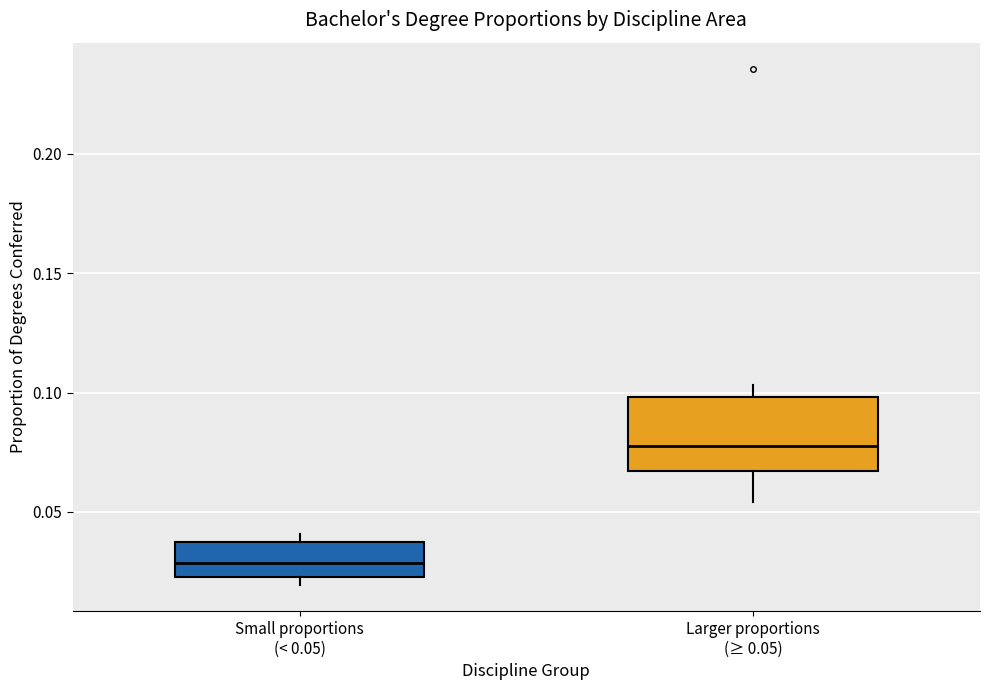

Reading left to right, read every box against the y-axis: the position of its median line, the range the box covers, and the ends of its whiskers. The values are not printed on the chart, so give them approximately, as read against the axis.

Small proportions (< 0.05): median 0.030, box 0.025 to 0.035, whiskers 0.020 to 0.040
Larger proportions (≥ 0.05): median 0.080, box 0.065 to 0.100, whiskers 0.055 to 0.105